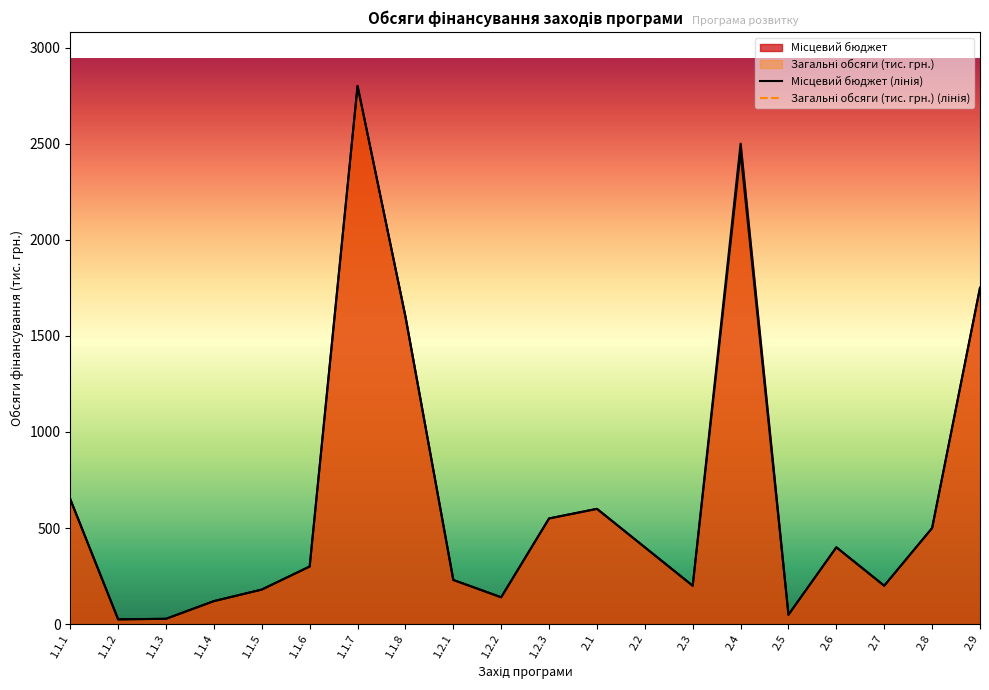

Is the value of Загальні обсяги (тис. грн.) at 1.2.1 greater than the value of Місцевий бюджет at 2.8?

No